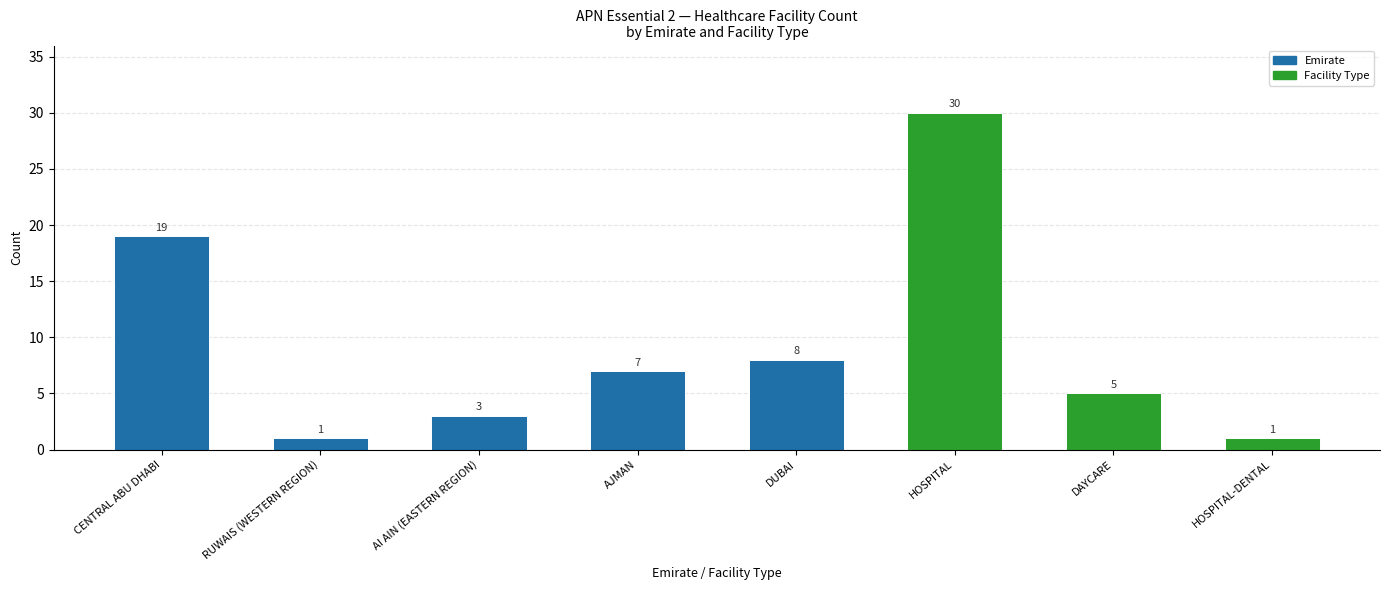

True or false: the data shows 8 at DUBAI.

True